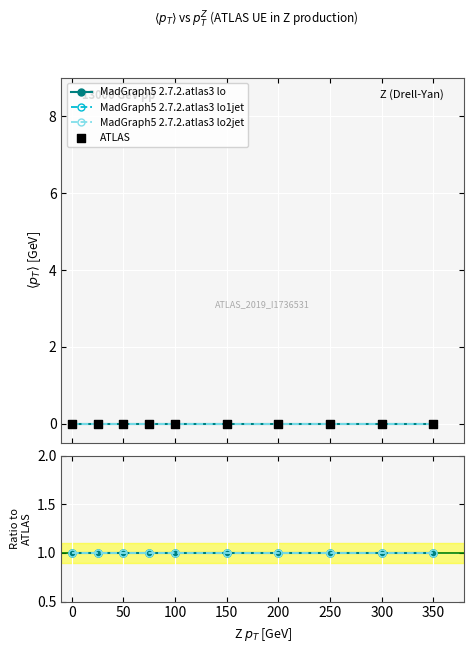

Which series contains the highest Y value?

MadGraph5 2.7.2.atlas3 lo